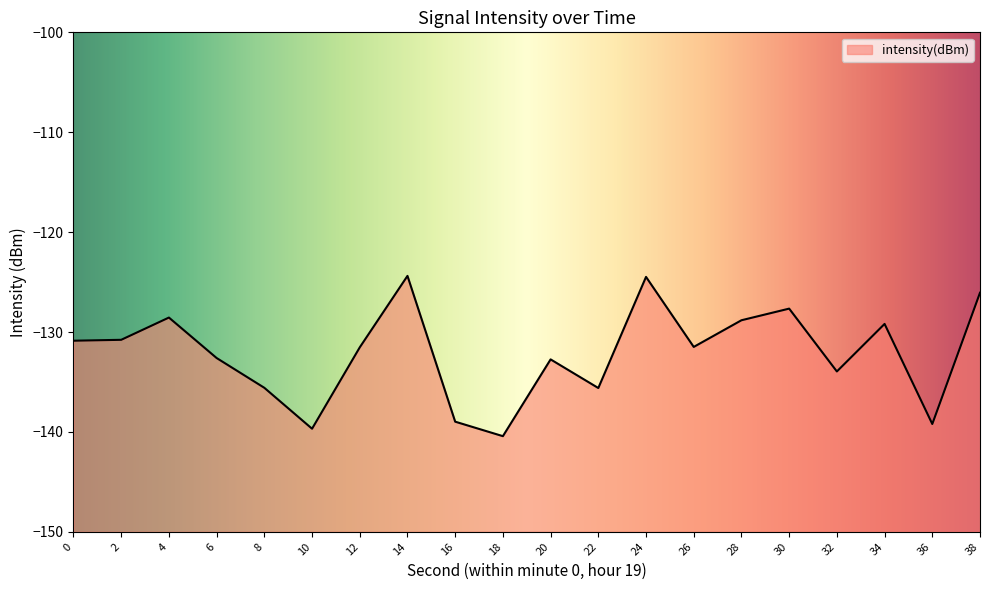

Reading left to right, transcribe all the data shown in this chart.

-130.9	-130.8	-128.6	-132.6	-135.6	-139.7	-131.5	-124.4	-139.0	-140.4	-132.7	-135.6	-124.5	-131.5	-128.8	-127.7	-133.9	-129.2	-139.2	-126.1